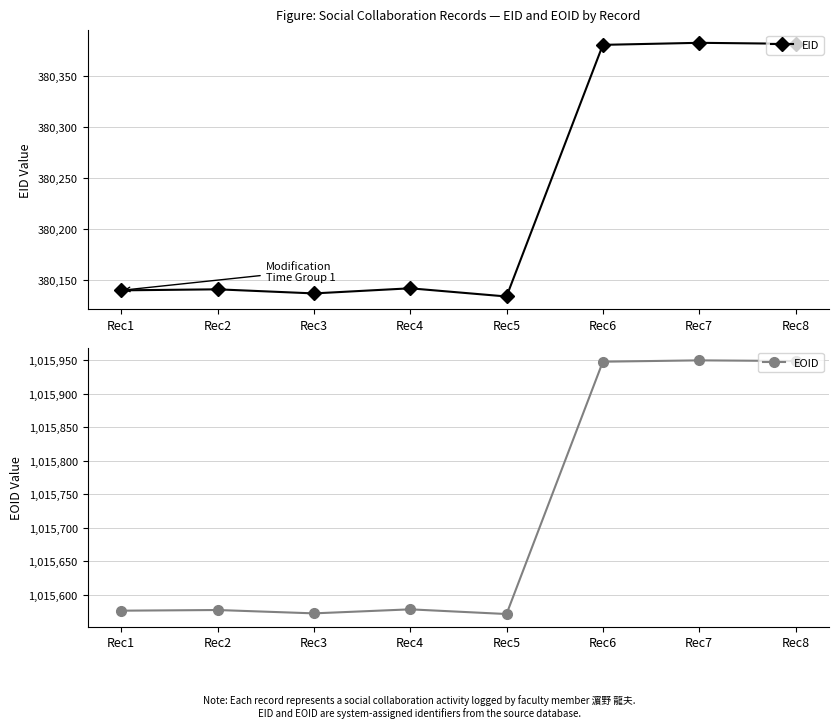

Between Rec1 and Rec6, which series saw the biggest shift?

EOID